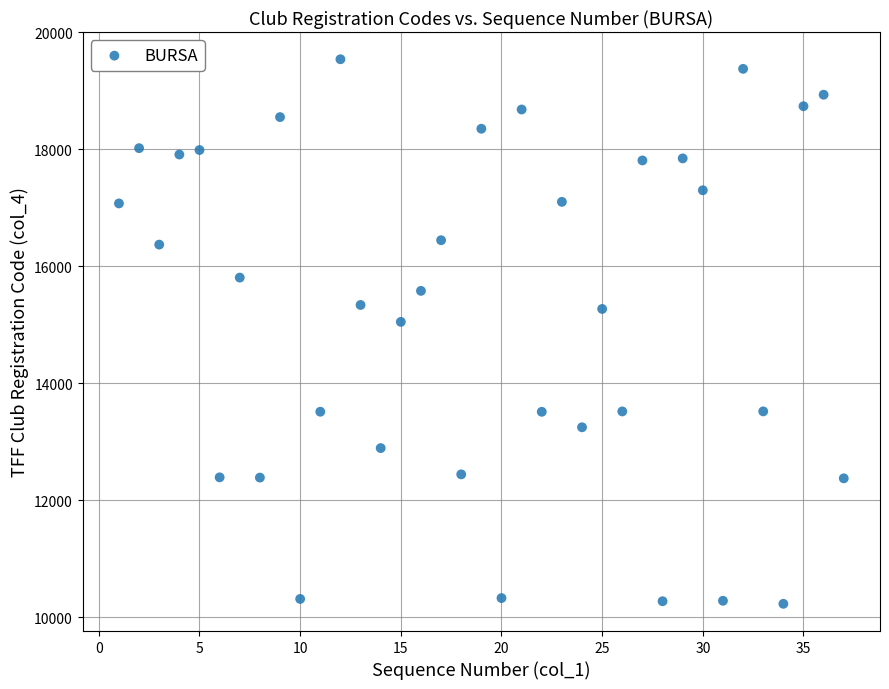

What is the range of Y values (max minus min)?

9310